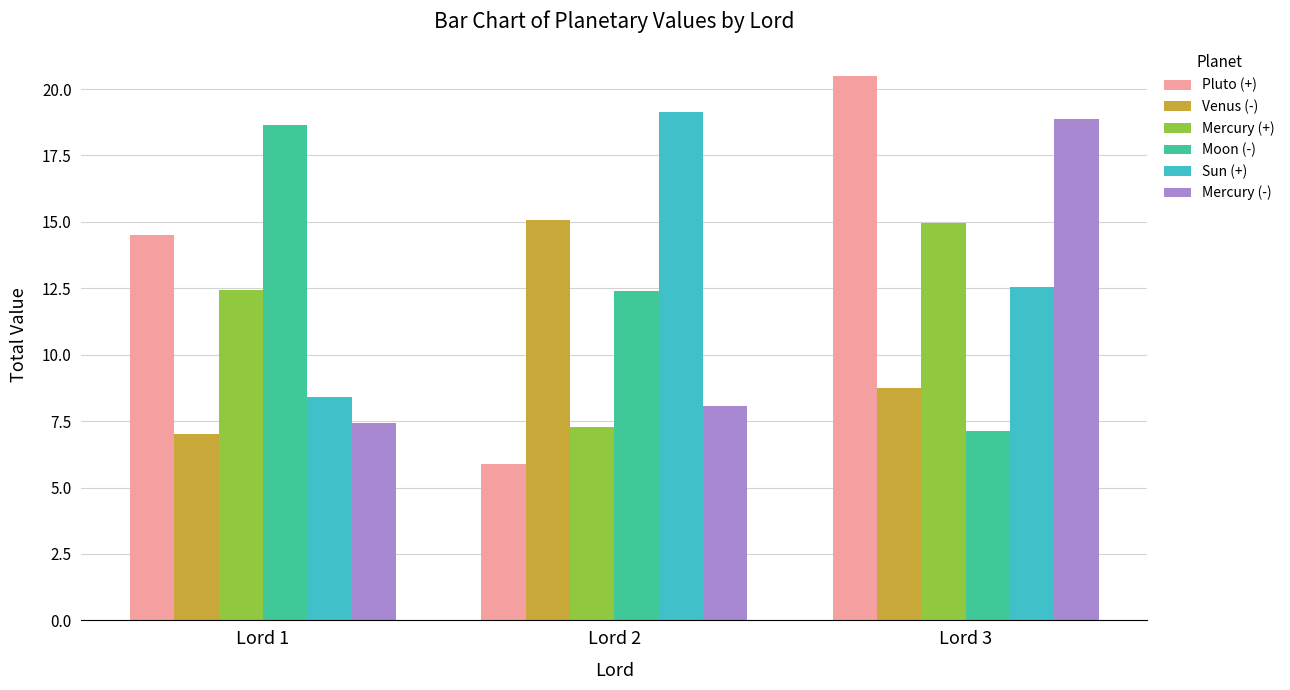

Which label corresponds to the smallest value in the chart?

Lord 2